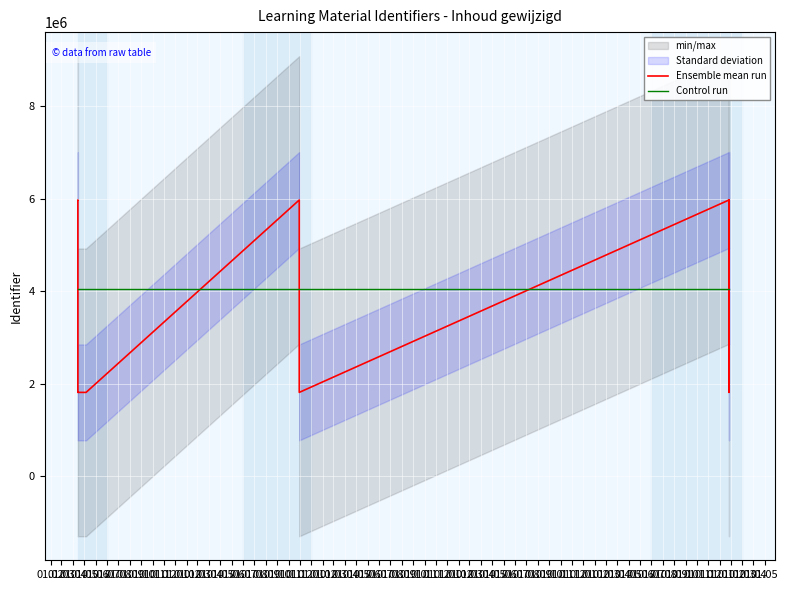

How many data points does each series have?

13